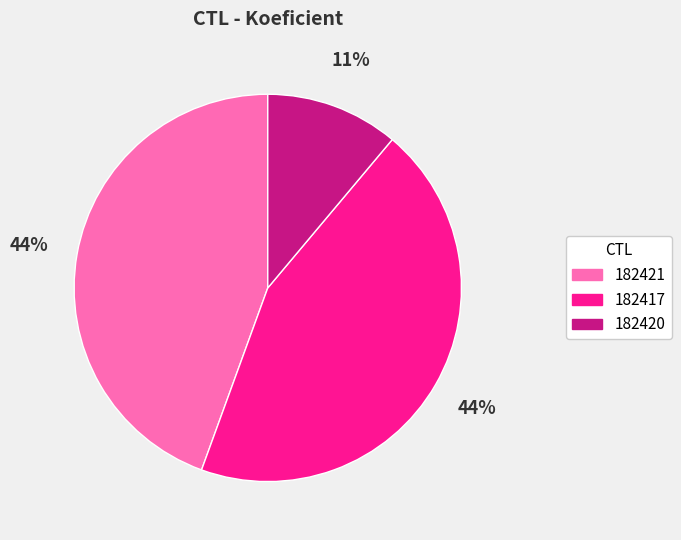

To the nearest percent, what is the combined percentage of 182421 and 182417?

89%